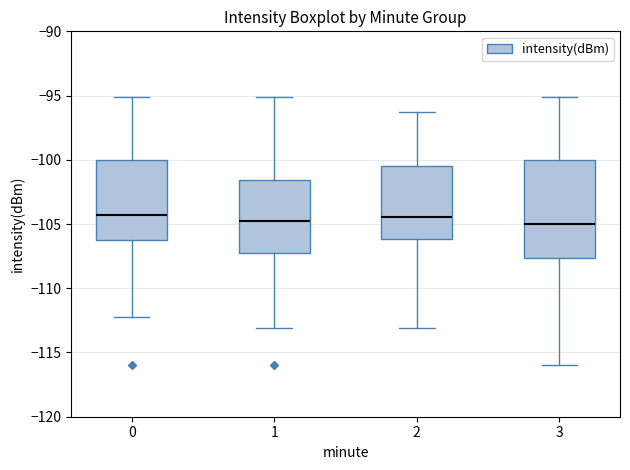

Comparing the boxes themselves (not the whiskers), which one is the tallest?

3